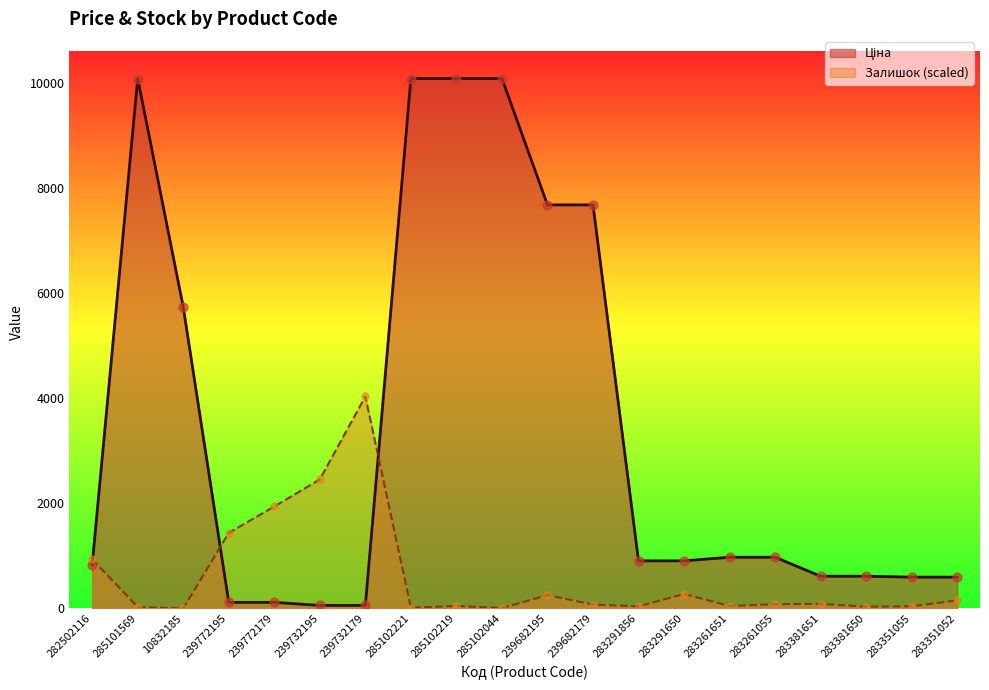

At how many categories does at least one series exceed 4079?

7